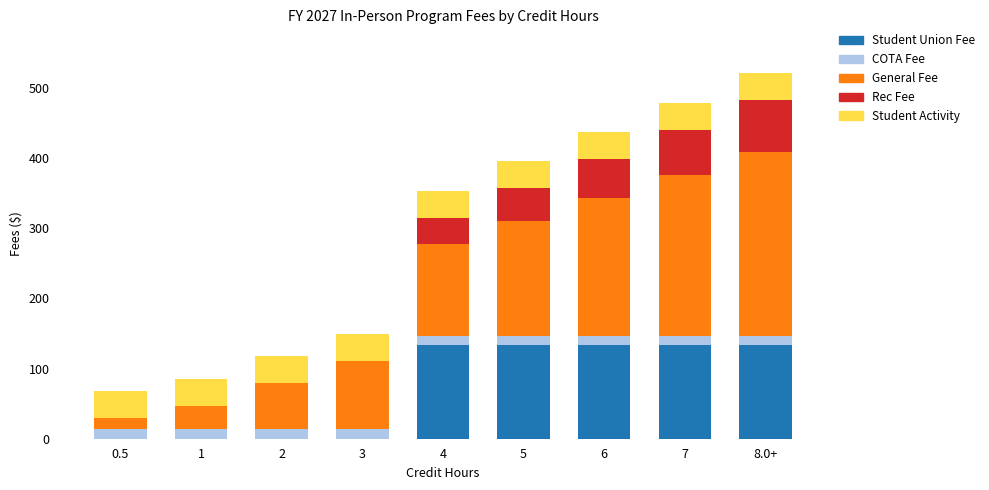

What is the total value across all series at 6?

437.1